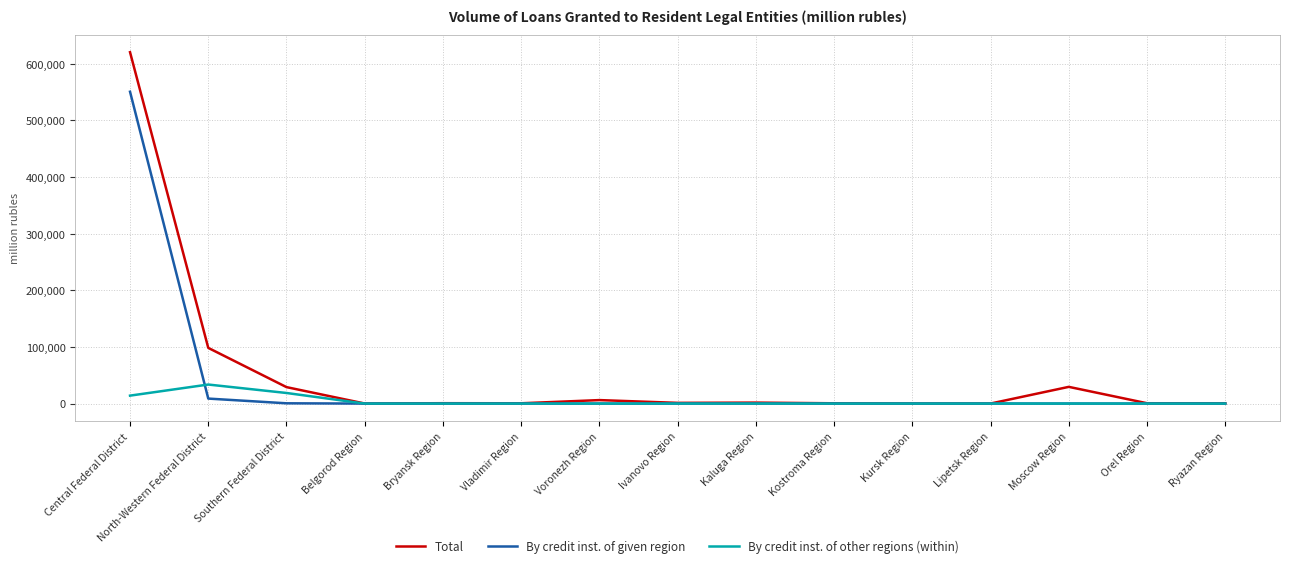

At how many categories does at least one series exceed 363749?

1